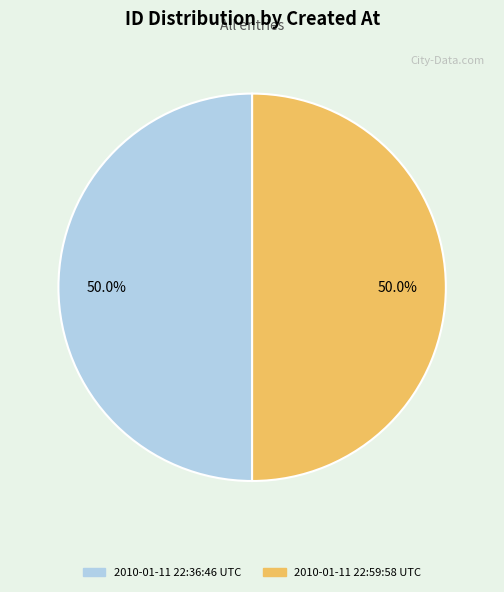

What is the ratio of the value at 2010-01-11 22:36:46 UTC to the value at 2010-01-11 22:59:58 UTC?

1.0